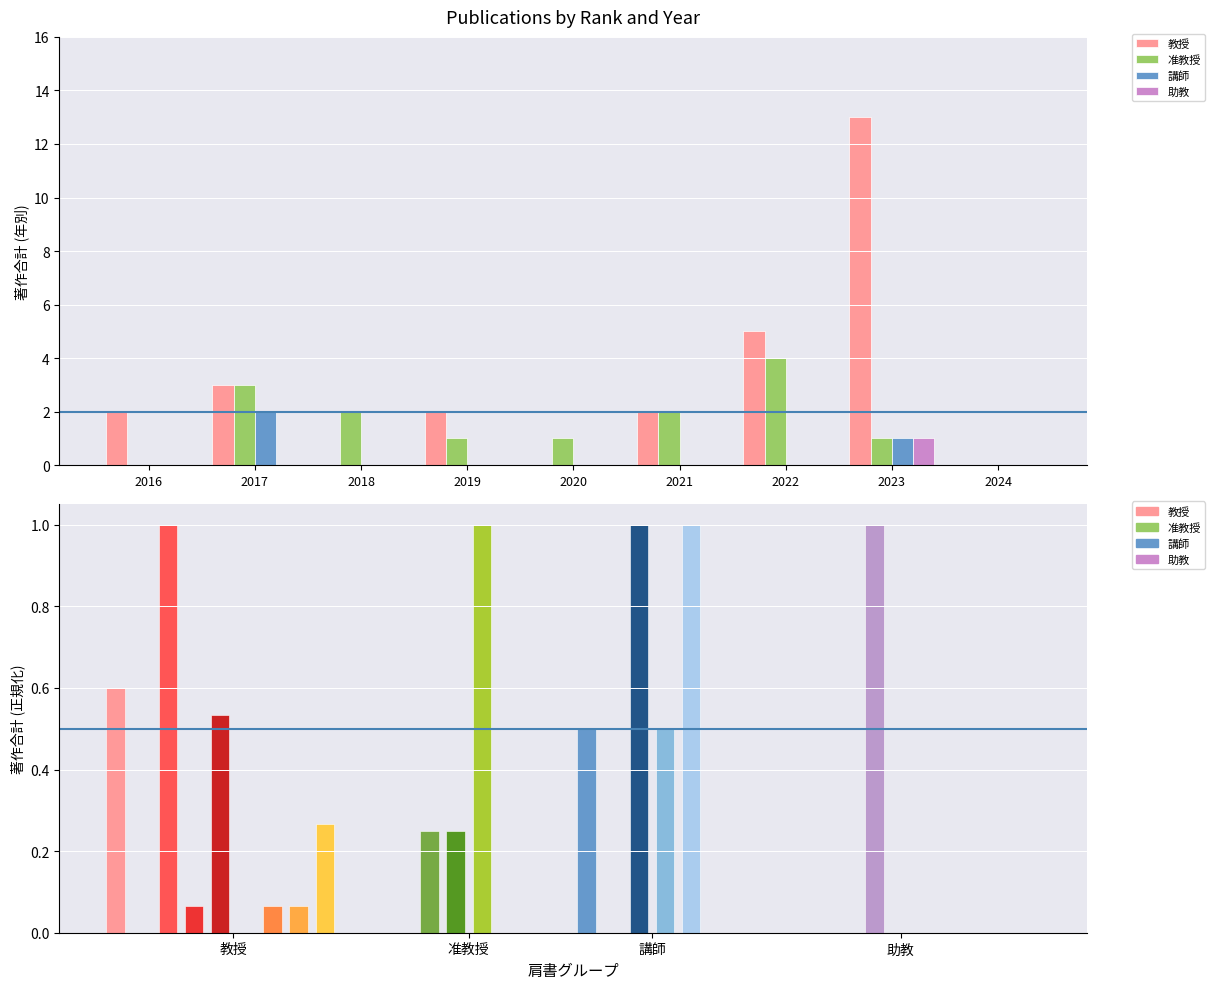

Is it true that 教授 equals -8 at 2024?

False